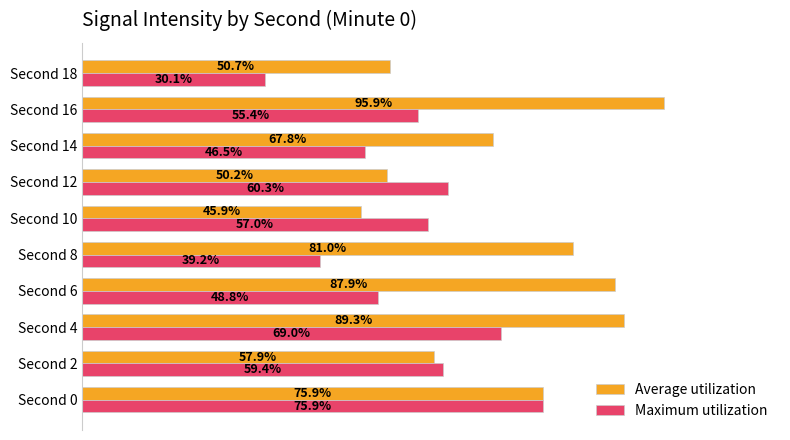

Which label corresponds to the smallest value in the chart?

Second 18